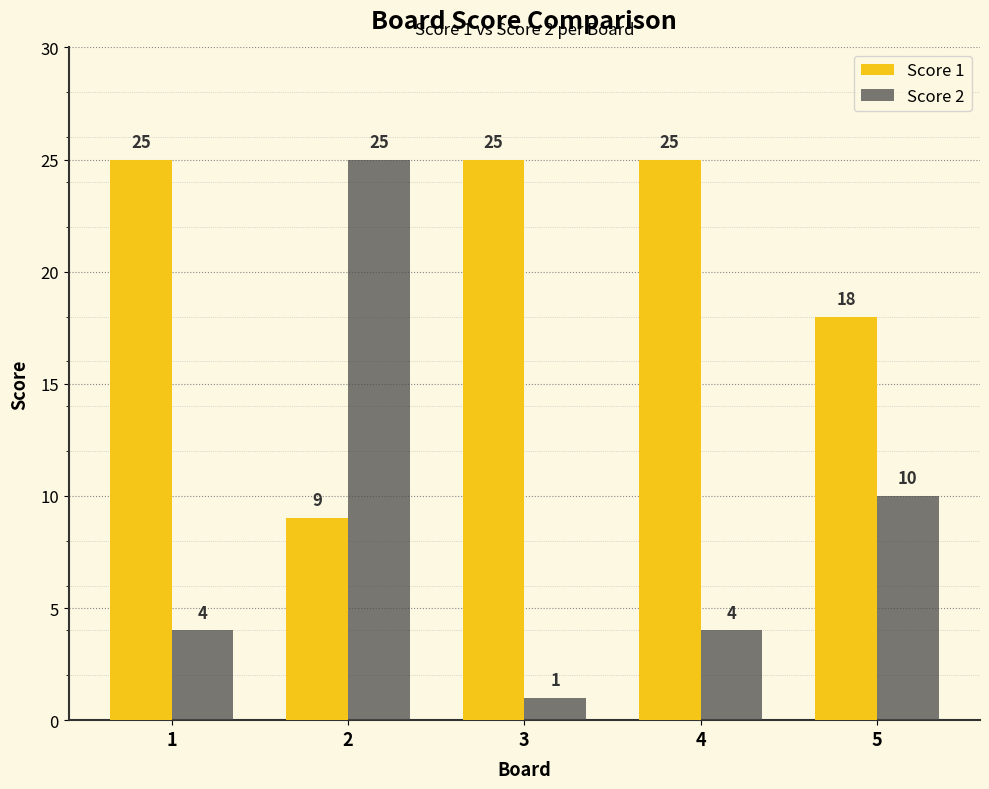

Are the bars grouped side by side (vs. stacked)?

Yes